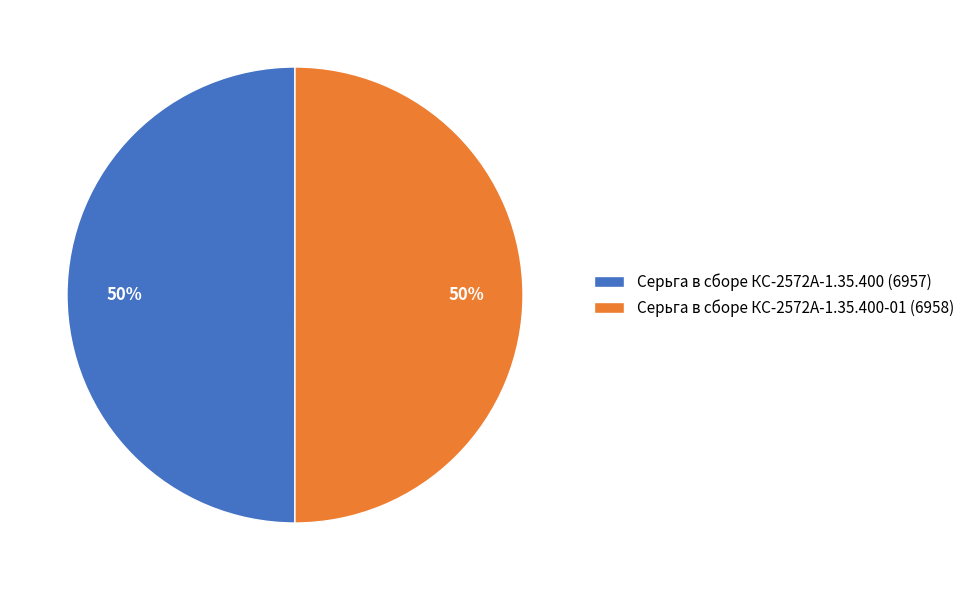

The Серьга в сборе КС-2572А-1.35.400 (6957) slice represents 50% of the pie. True or false?

True